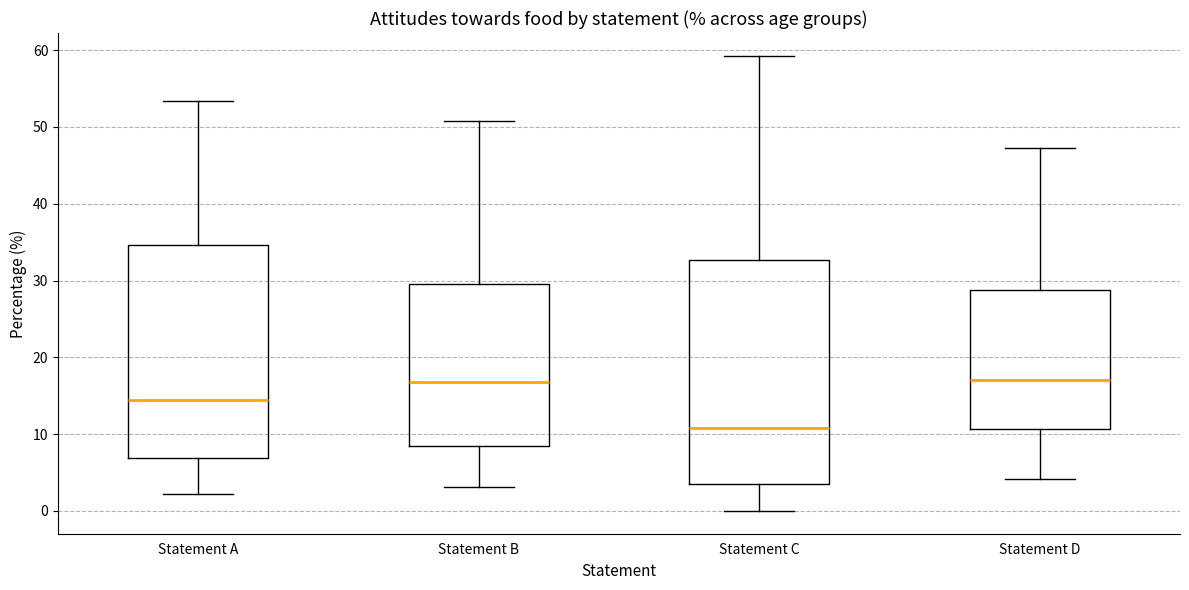

Reading left to right, read every box against the y-axis: the position of its median line, the range the box covers, and the ends of its whiskers. The values are not printed on the chart, so give them approximately, as read against the axis.

Statement A: median 14, box 7 to 35, whiskers 2 to 53
Statement B: median 17, box 8 to 30, whiskers 3 to 51
Statement C: median 11, box 4 to 33, whiskers 0 to 59
Statement D: median 17, box 11 to 29, whiskers 4 to 47